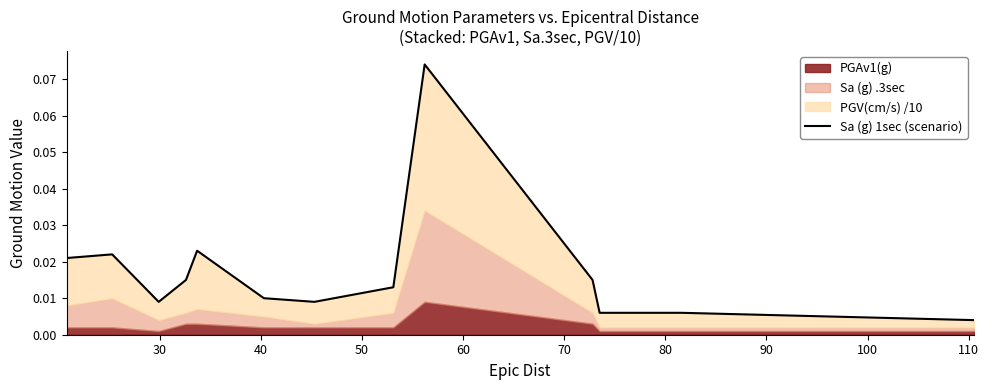

How many categories are shown in the chart?

13